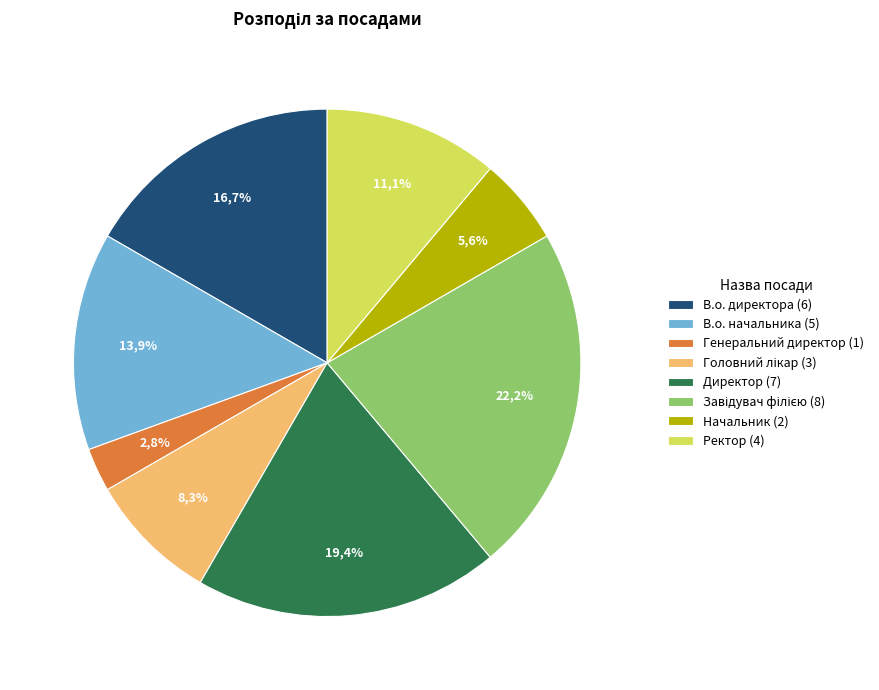

To the nearest percent, what is the difference between the largest and smallest slice percentages?

19%